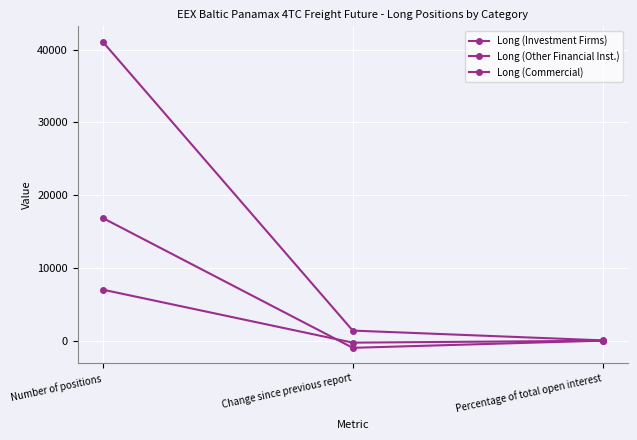

Does the chart have visible grid lines?

Yes